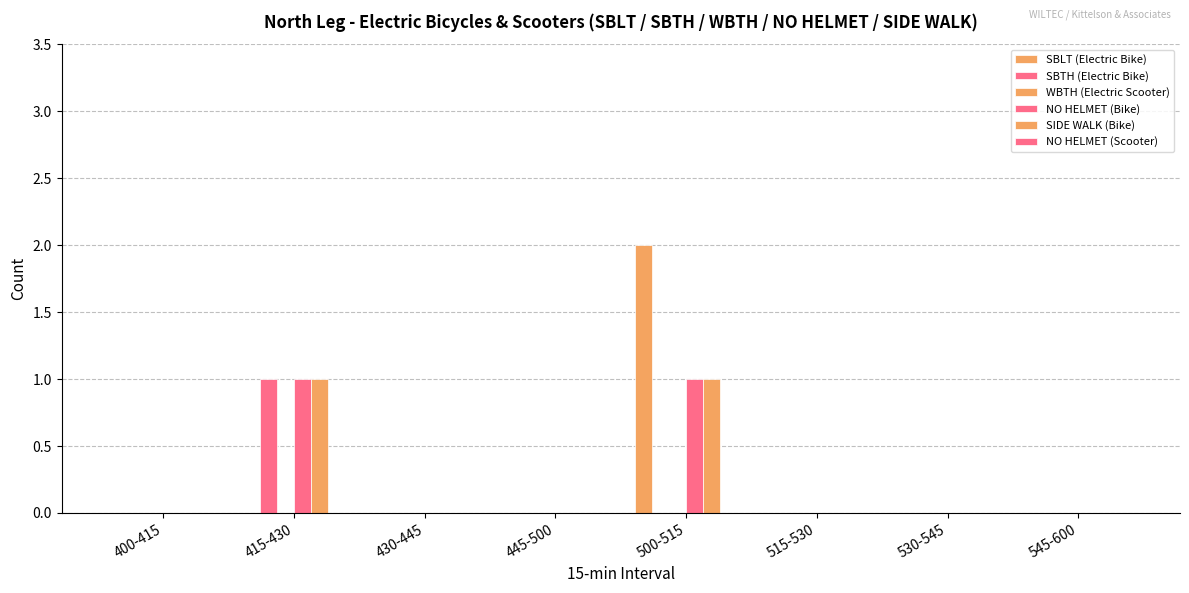

At which label is SBTH (Electric Bike) closest to 0?

400-415